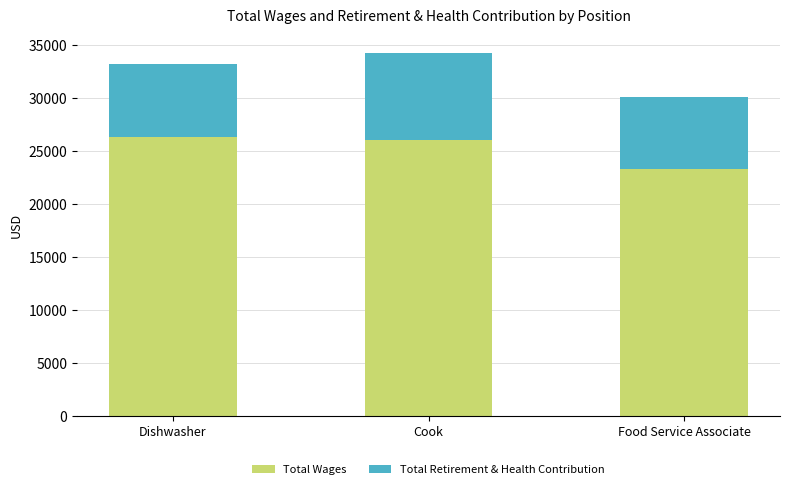

What is the maximum value for Total Wages?

26354